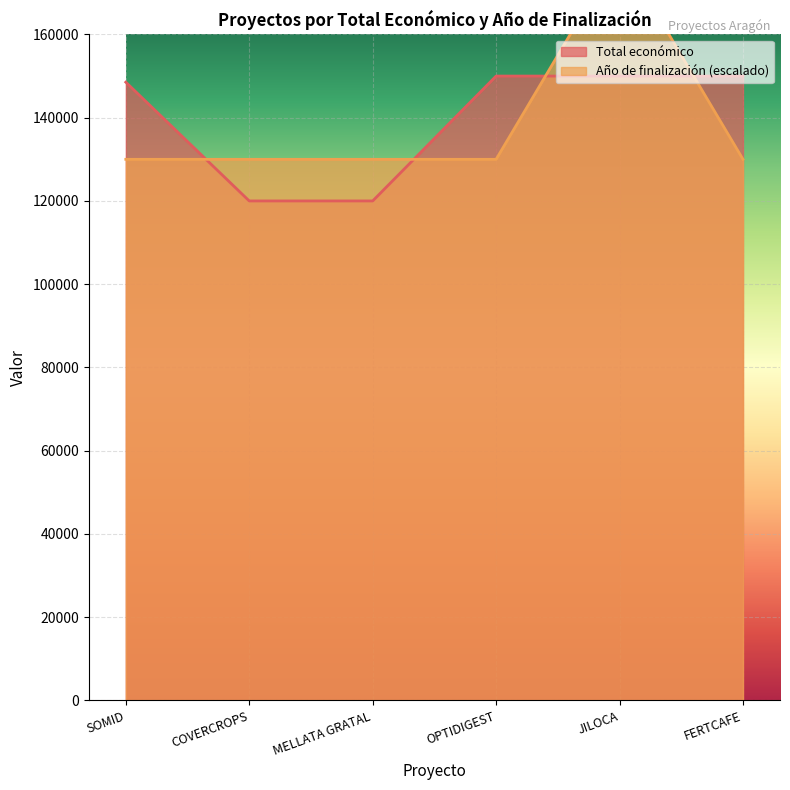

True or false: Año de finalización has a value of 59721 at JILOCA.

False